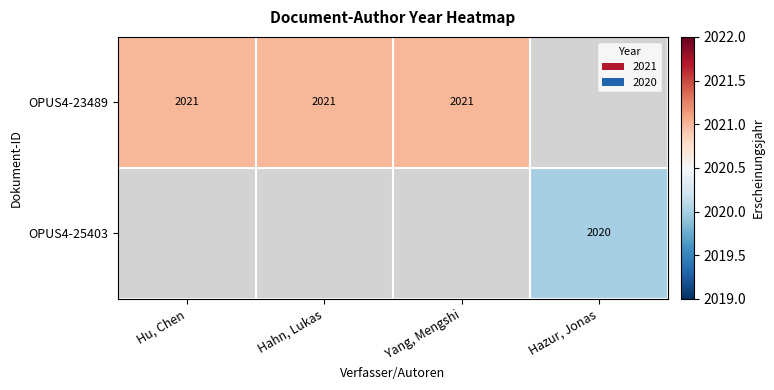

True or false: OPUS4-25403 has a value of 2020 at Hazur, Jonas.

True